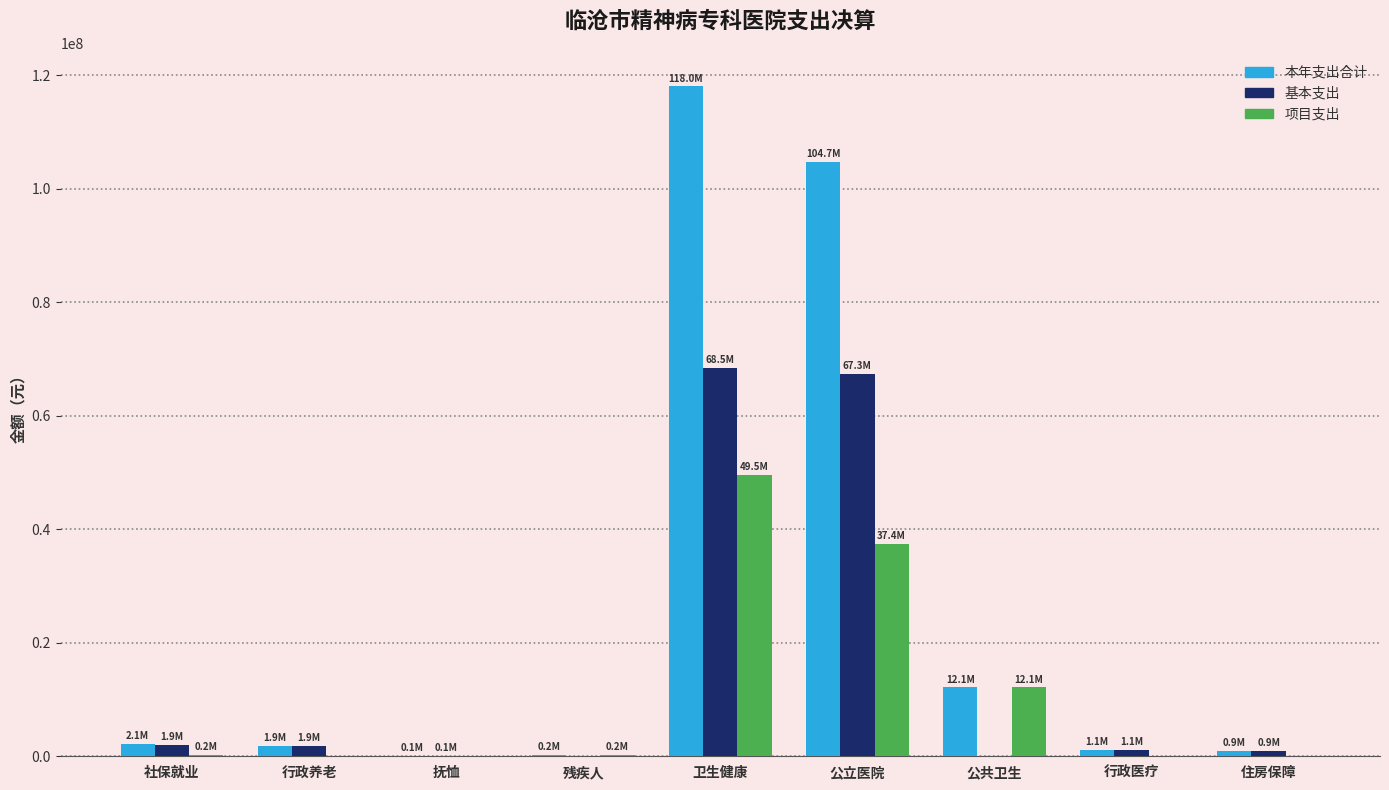

At which label does 项目支出 reach its peak?

卫生健康